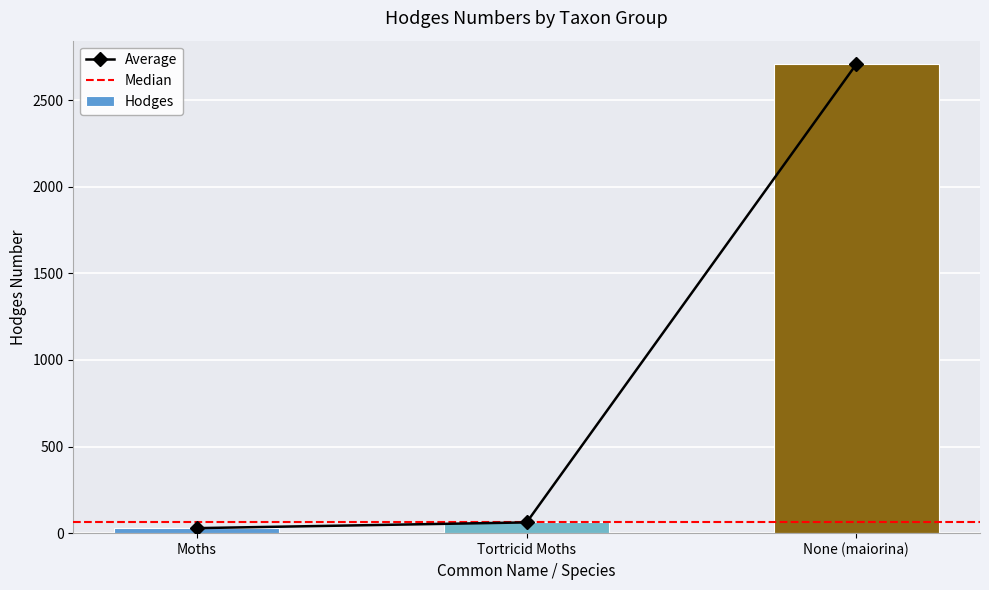

What is the difference between the maximum and minimum values?

2679.0